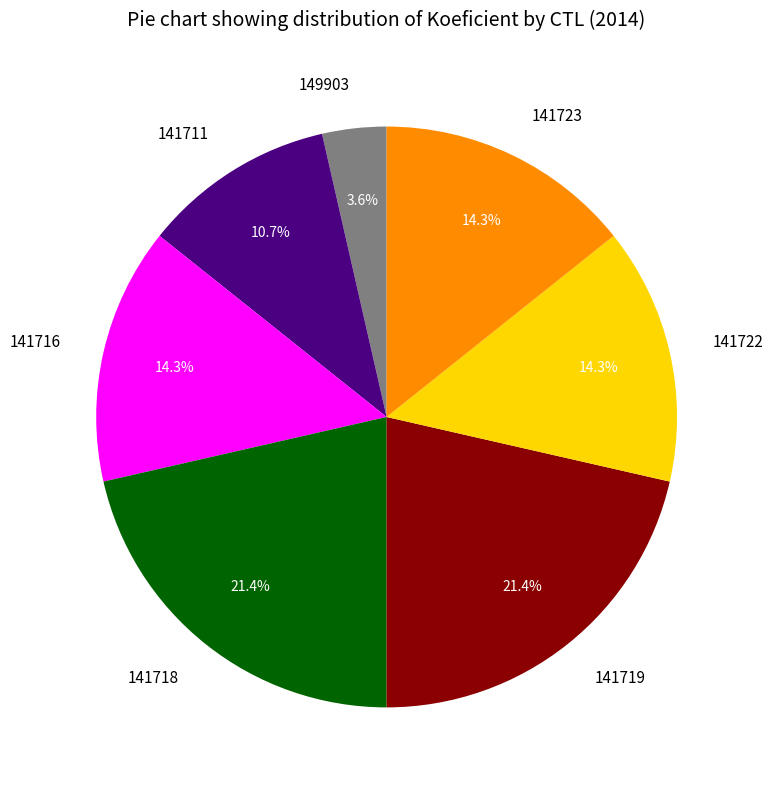

The 141719 slice represents 33% of the pie. True or false?

False